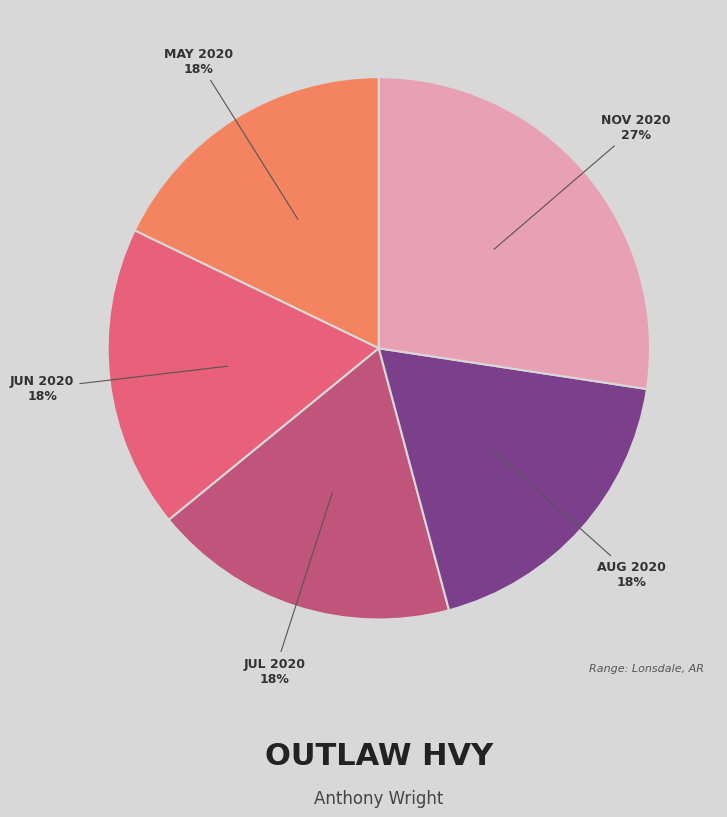

Is there any slice that represents more than half of the pie?

No